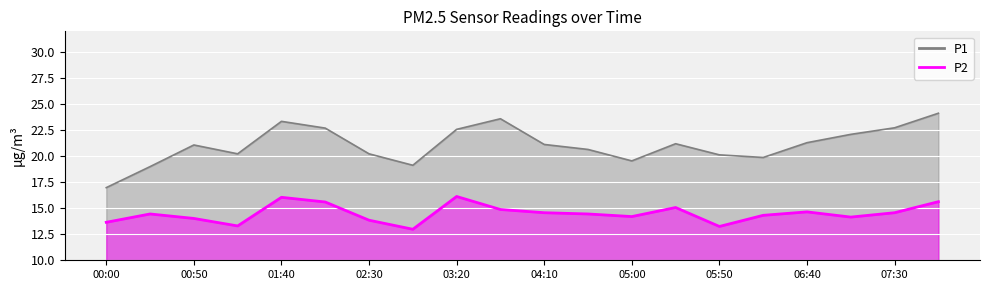

How many lines are shown in the chart?

2